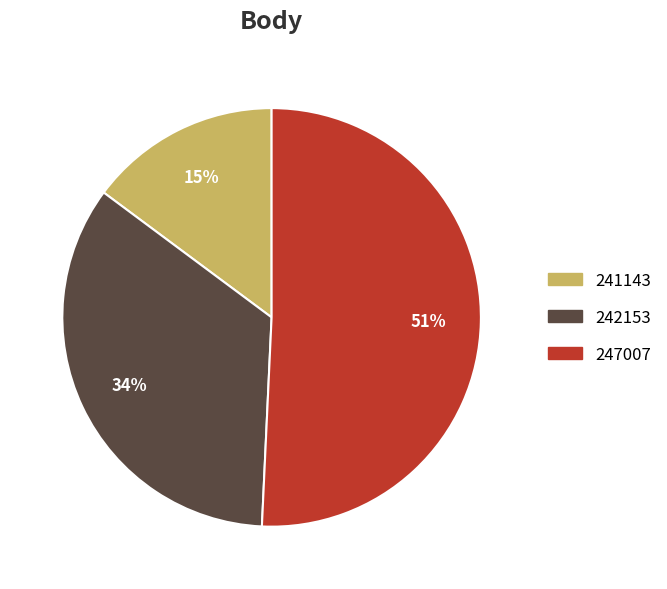

Does 247007 represent more than half of the total?

Yes